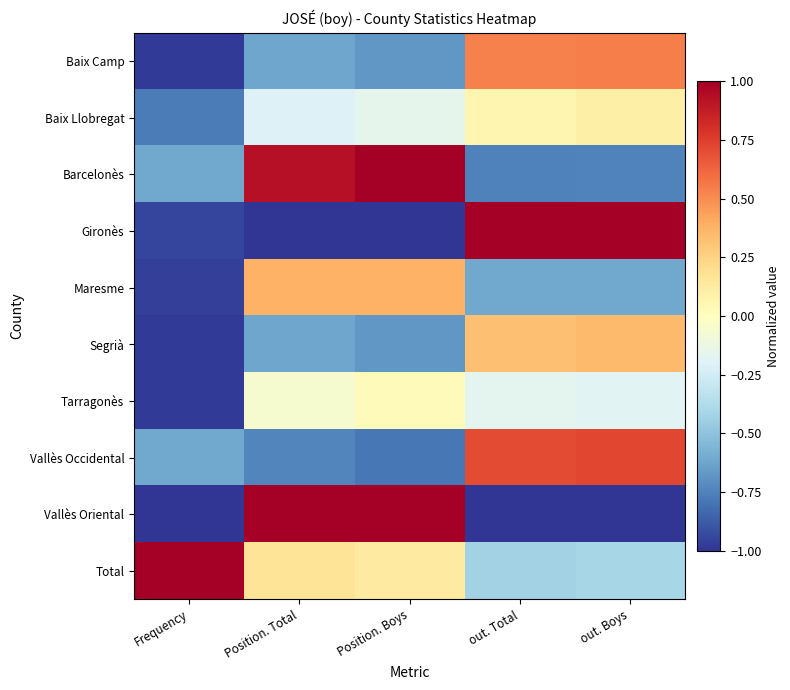

Which has a higher value, out. Total or Frequency?

out. Total